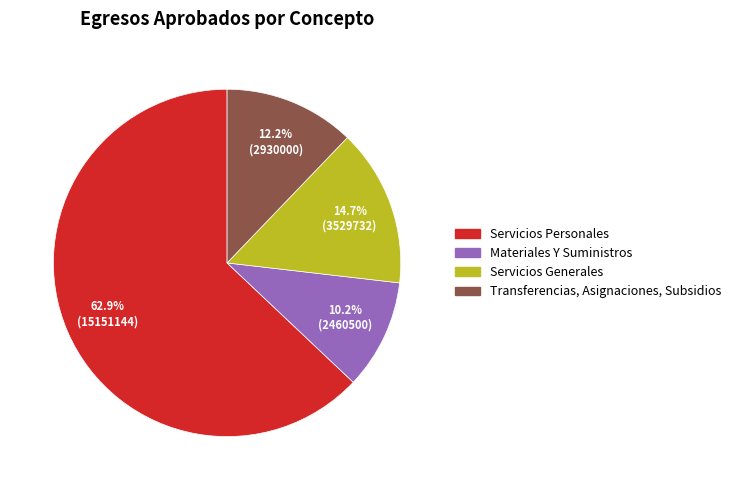

Between Materiales Y Suministros and Transferencias, Asignaciones, Subsidios, which is larger?

Transferencias, Asignaciones, Subsidios